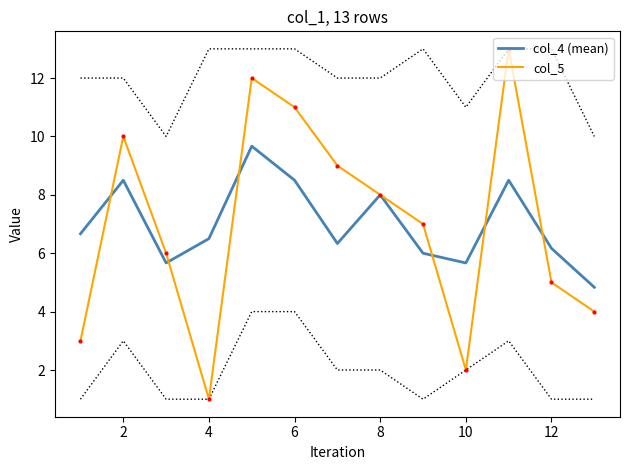

True or false: col_4 (mean) has more than 2 interior local peaks.

True